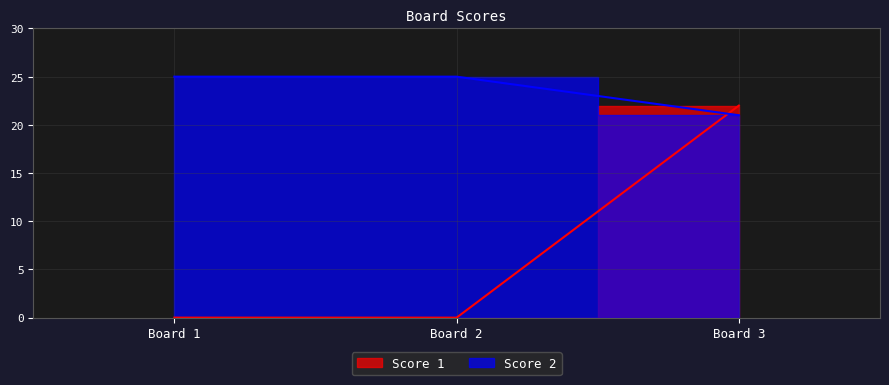

What is the value of the Score 2 point at the 3rd from the left?

21